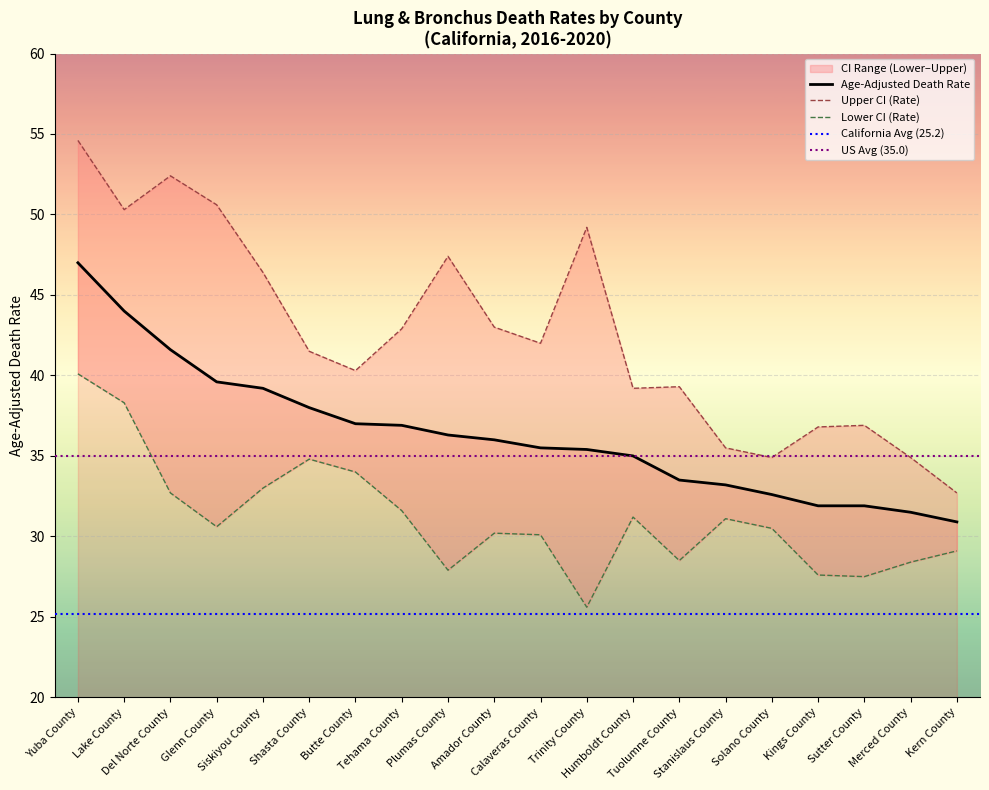

What is the difference between the second highest and second lowest values in the Upper CI (Rate) series?

17.5